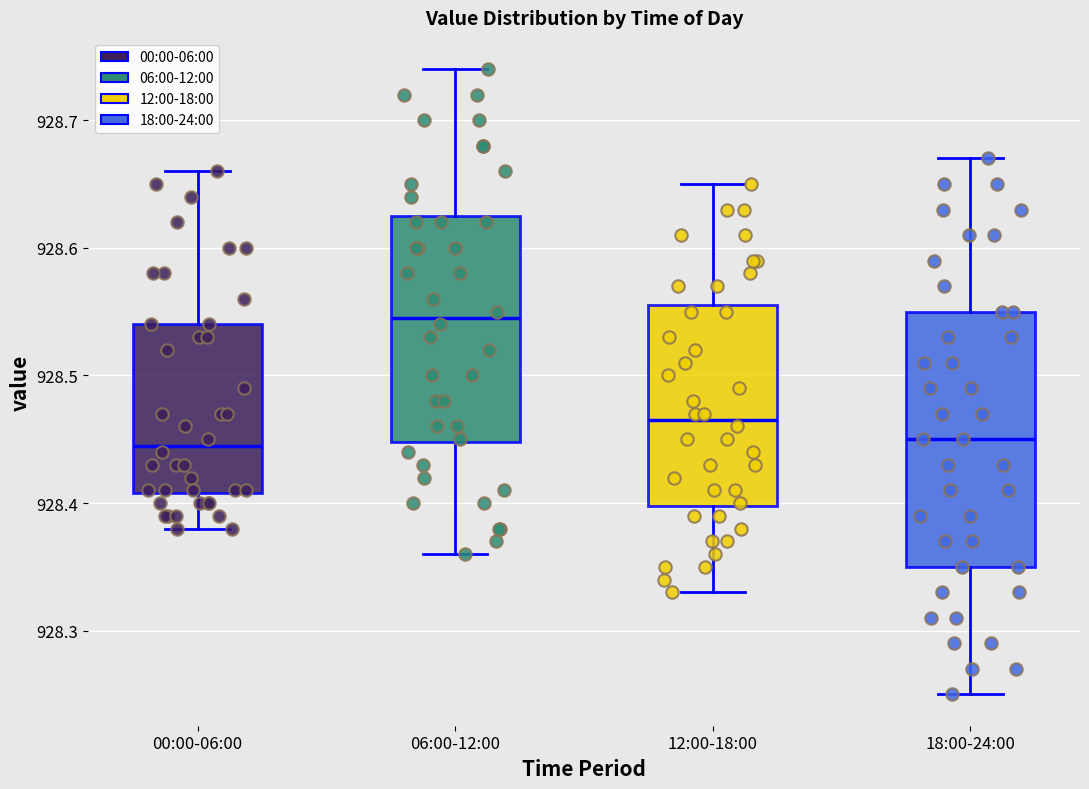

Reading left to right, read every box against the y-axis: the position of its median line, the range the box covers, and the ends of its whiskers. The values are not printed on the chart, so give them approximately, as read against the axis.

00:00-06:00: median 928.45, box 928.41 to 928.54, whiskers 928.38 to 928.66
06:00-12:00: median 928.55, box 928.45 to 928.63, whiskers 928.36 to 928.74
12:00-18:00: median 928.47, box 928.40 to 928.56, whiskers 928.33 to 928.65
18:00-24:00: median 928.45, box 928.35 to 928.55, whiskers 928.25 to 928.67